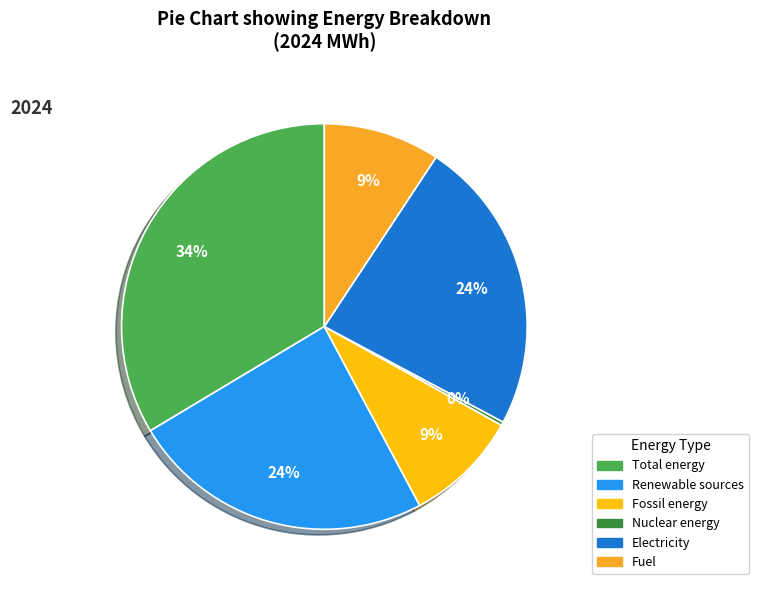

How many slices are in this pie chart?

6